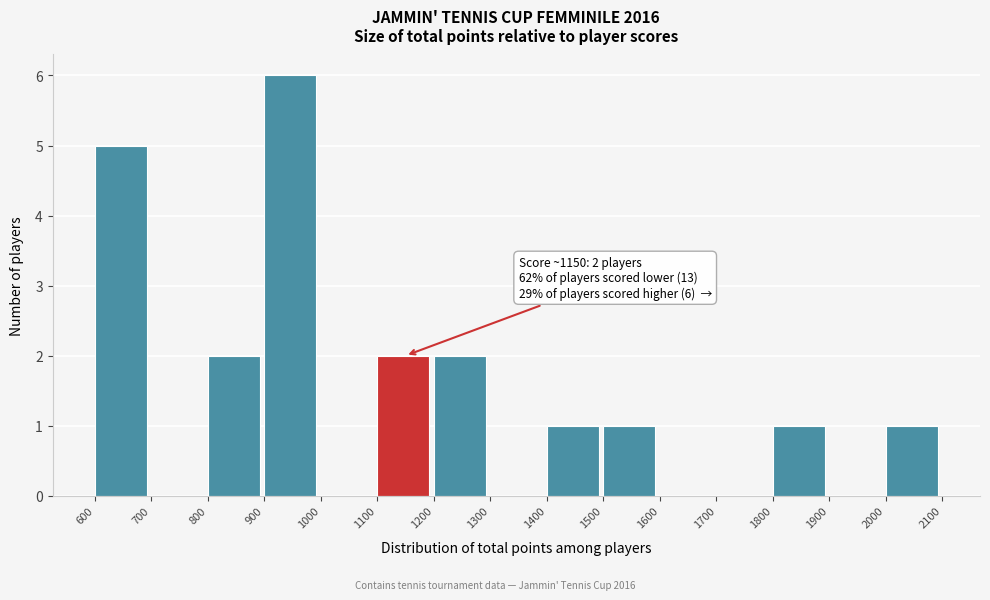

Over which range of the x-axis is the bar tallest?

900 to 1000